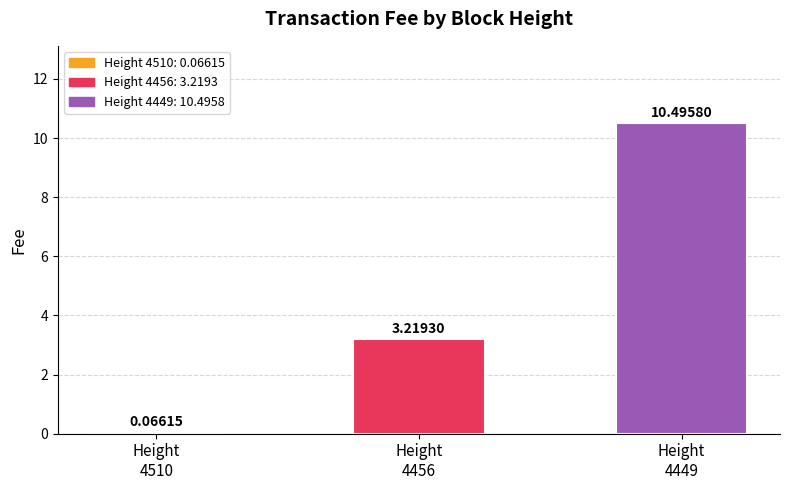

What is the sum of all values?

13.8